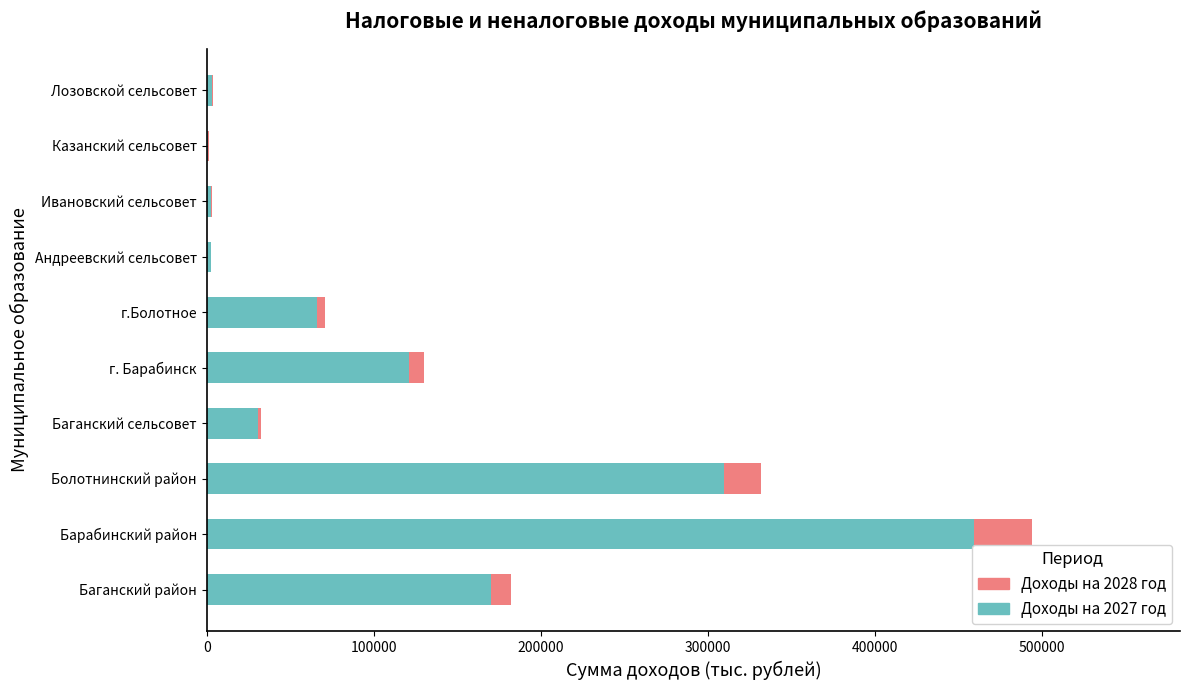

What is the maximum value for Доходы на 2027 год?

459598.0